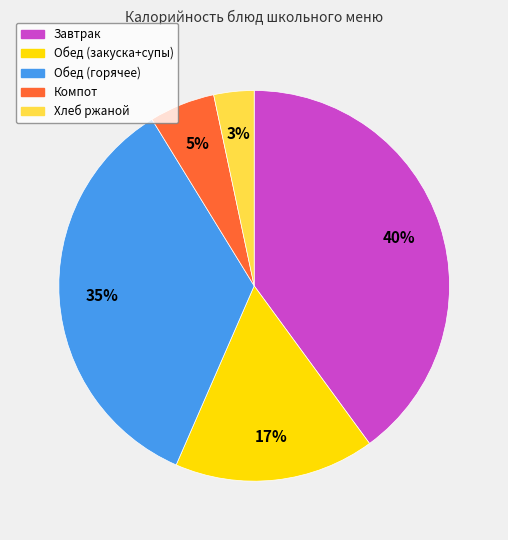

Is there any slice that represents more than half of the pie?

No